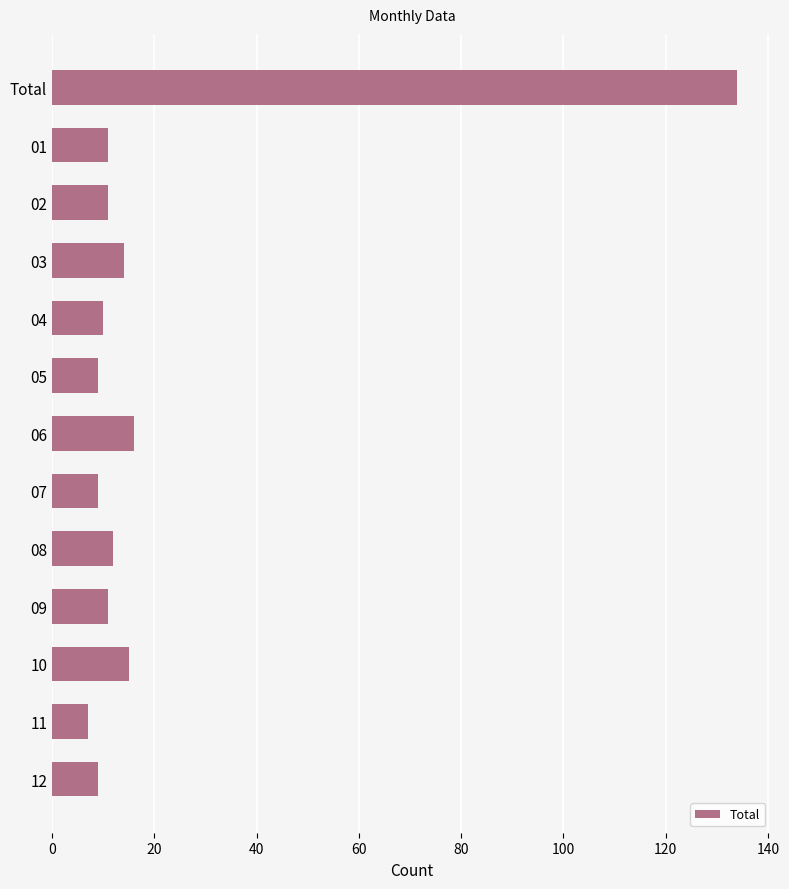

Approximately how many times larger is the value at 11 compared to 09?

0.6